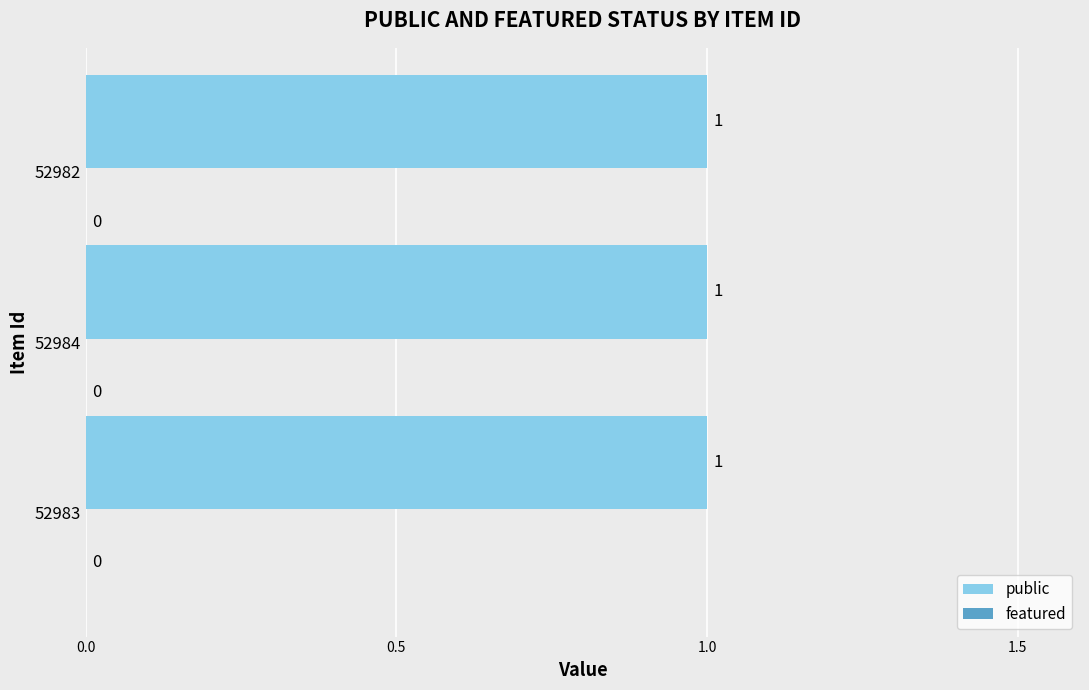

What is the sum of the public values at 52984 and 52982?

2